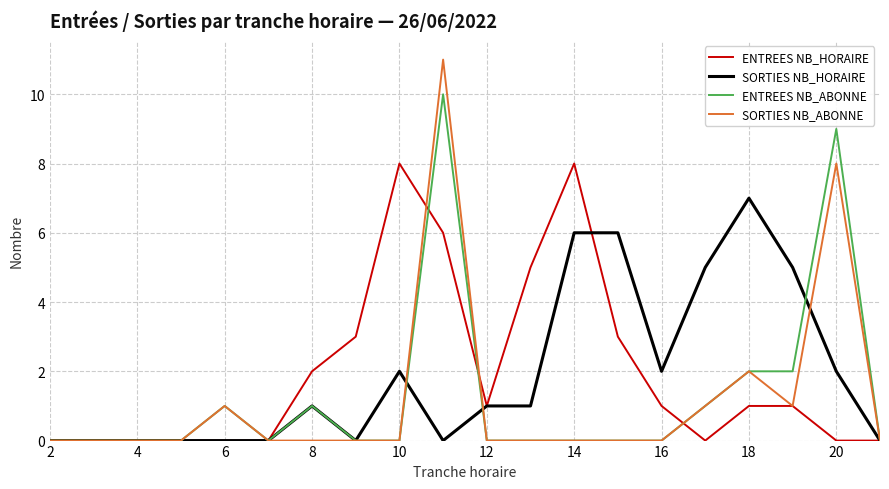

Which series has the widest spread of values?

SORTIES NB_ABONNE